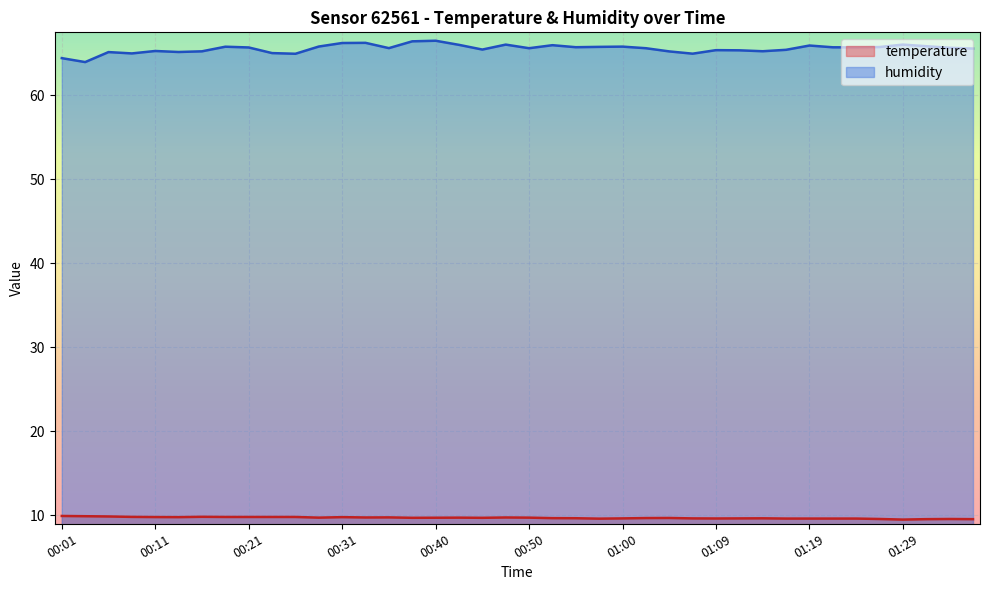

True or false: temperature and humidity cross at least once.

False